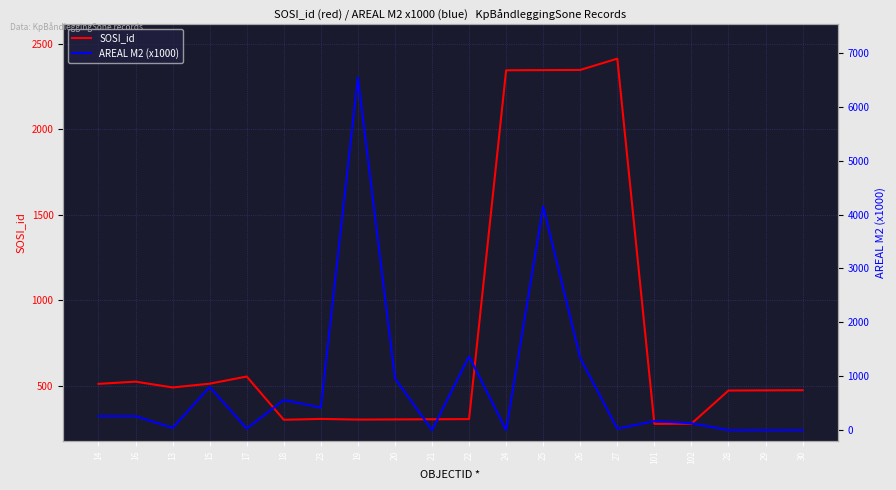

Where is SOSI_id nearest to the value 1346?

17